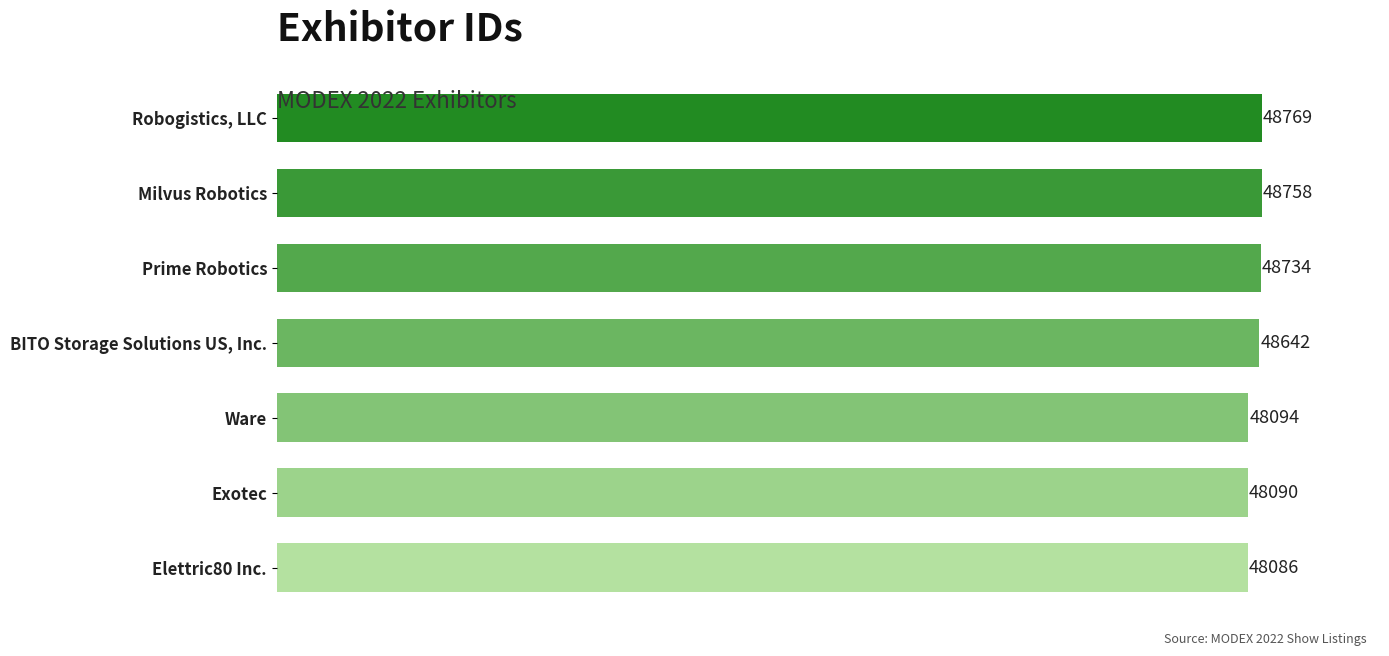

How many data points are less than 48642?

3